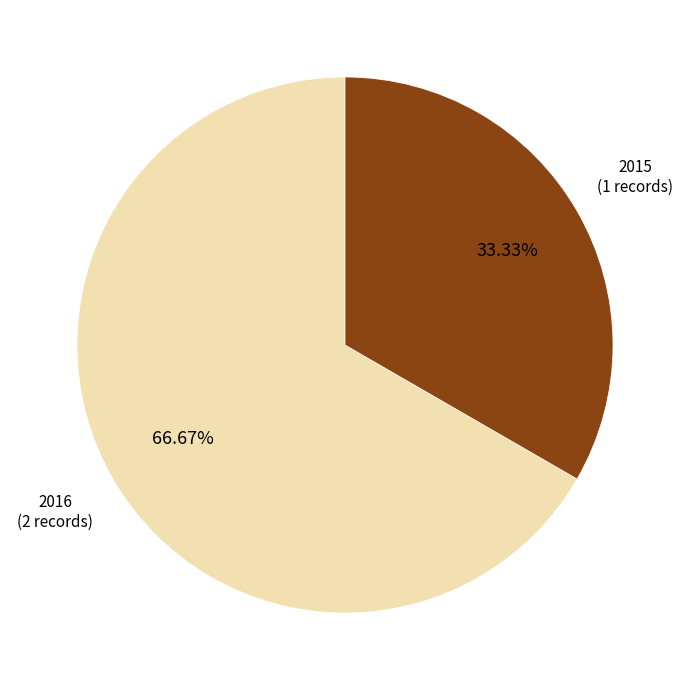

Between 2016 (2 records) and 2015 (1 records), which is larger?

2016 (2 records)